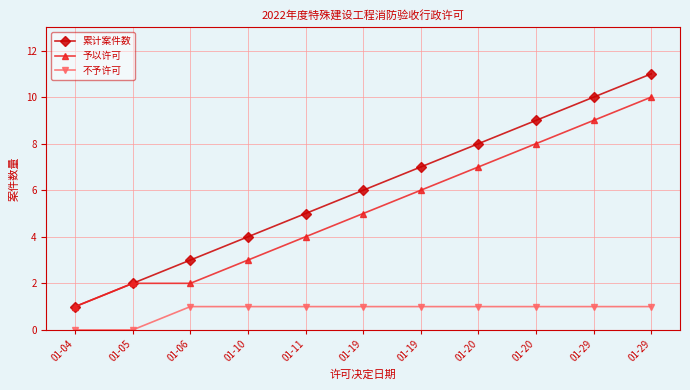

Which label corresponds to the smallest value in the chart?

01-04